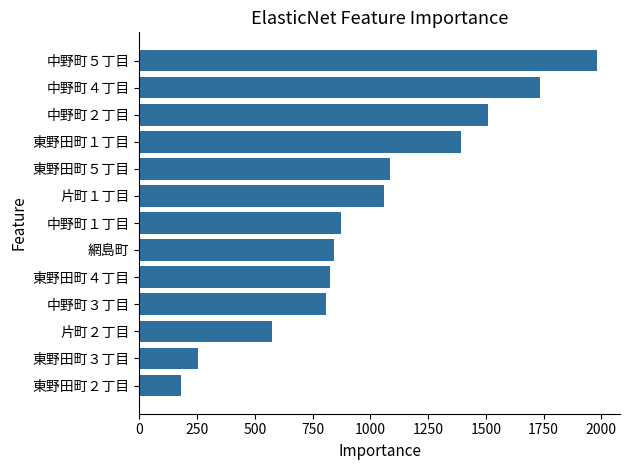

Reading top to bottom, list all the values displayed in this chart.

1982	1736	1511	1393	1085	1061	873	844	824	806	574	252	181